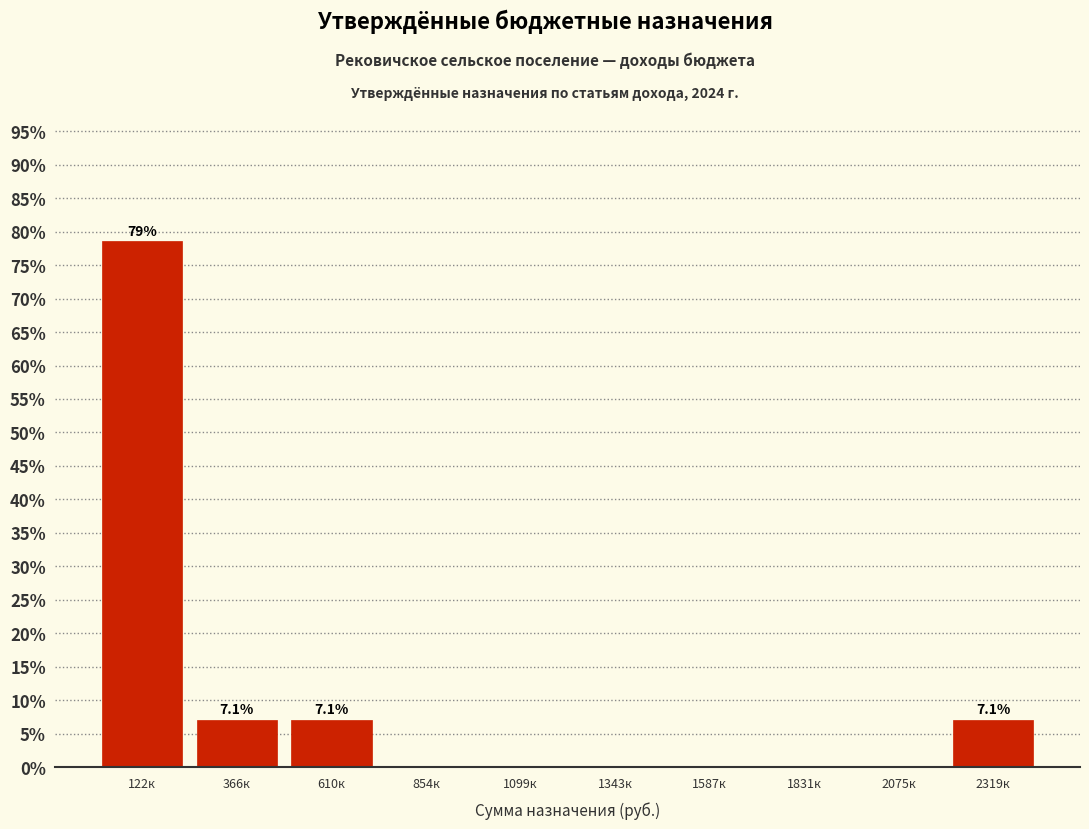

Reading left to right, extract all data points from this chart.

122к=78.6	366к=7.1	610к=7.1	854к=0.0	1099к=0.0	1343к=0.0	1587к=0.0	1831к=0.0	2075к=0.0	2319к=7.1